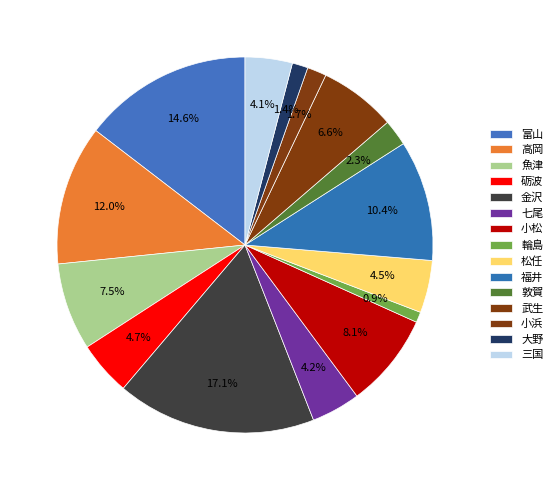

True or false: 武生 accounts for 7% of the total.

True